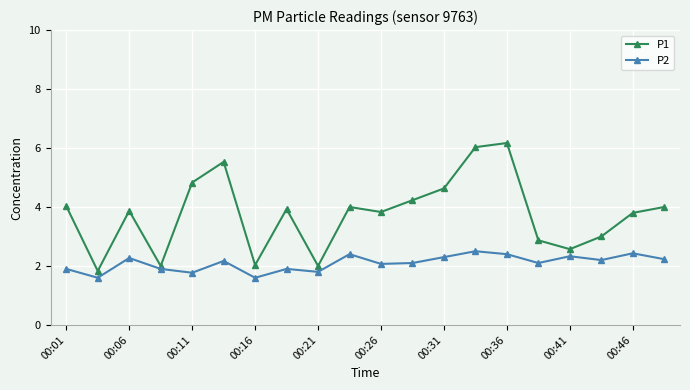

True or false: P1 and P2 intersect in this chart.

False